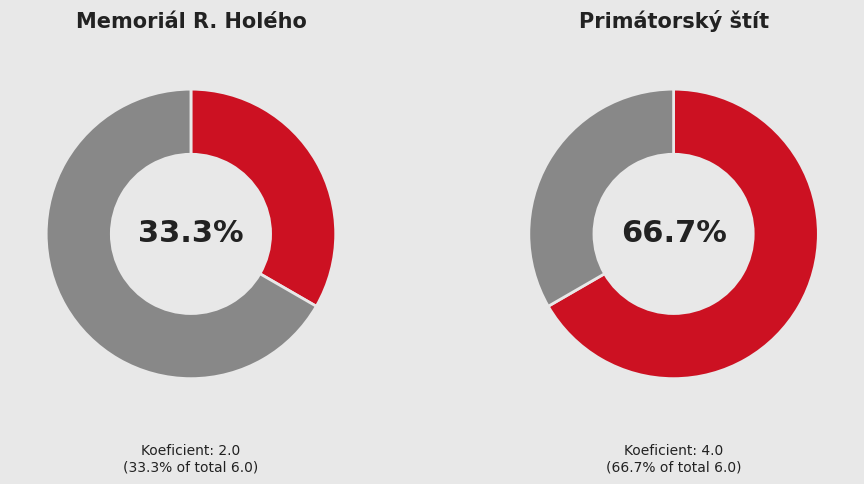

Is there a majority slice in this chart?

Yes